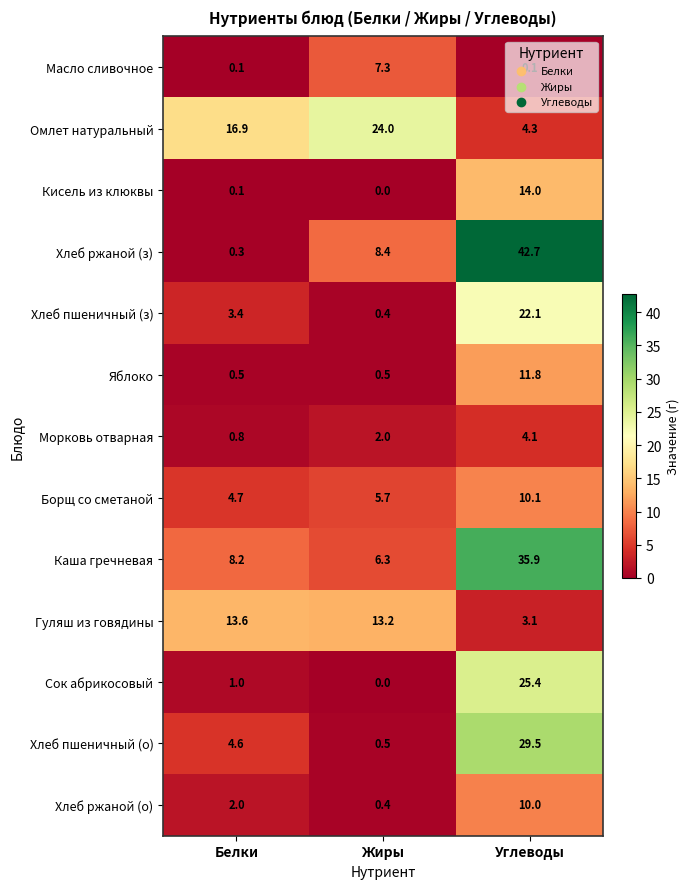

How many data points does each series have?

3